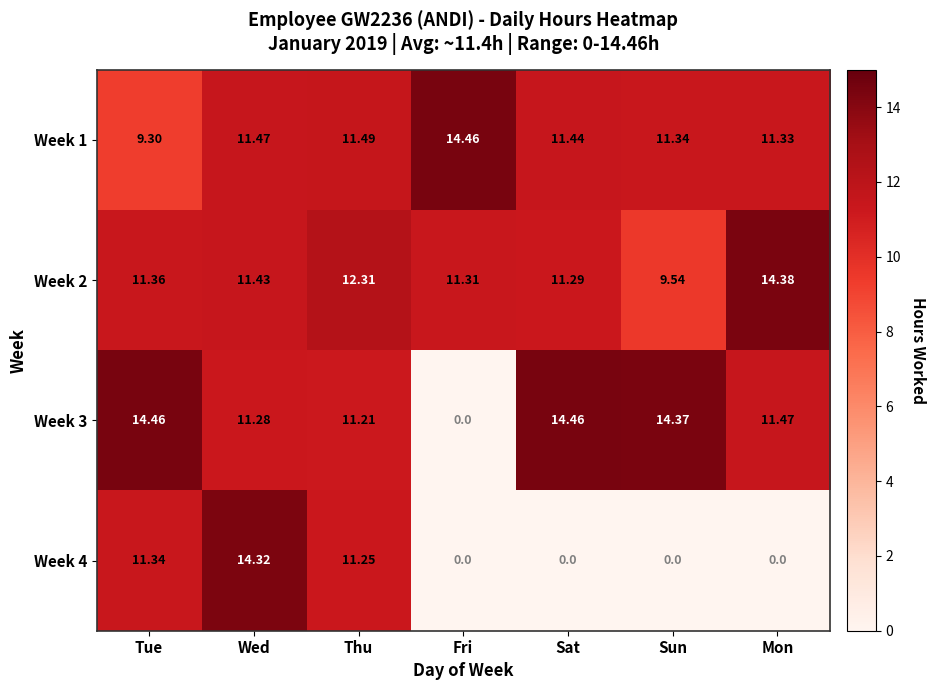

Which series changed the most between Fri and Mon?

Week 3